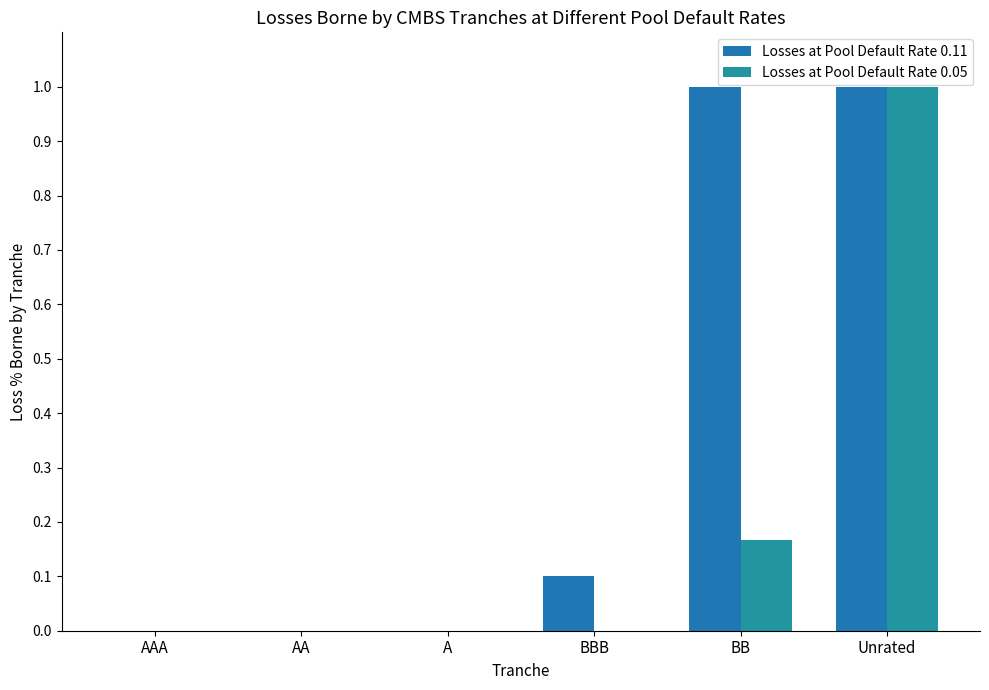

List the series in order of their overall mean, lowest first.

Losses at Pool Default Rate 0.05, Losses at Pool Default Rate 0.11